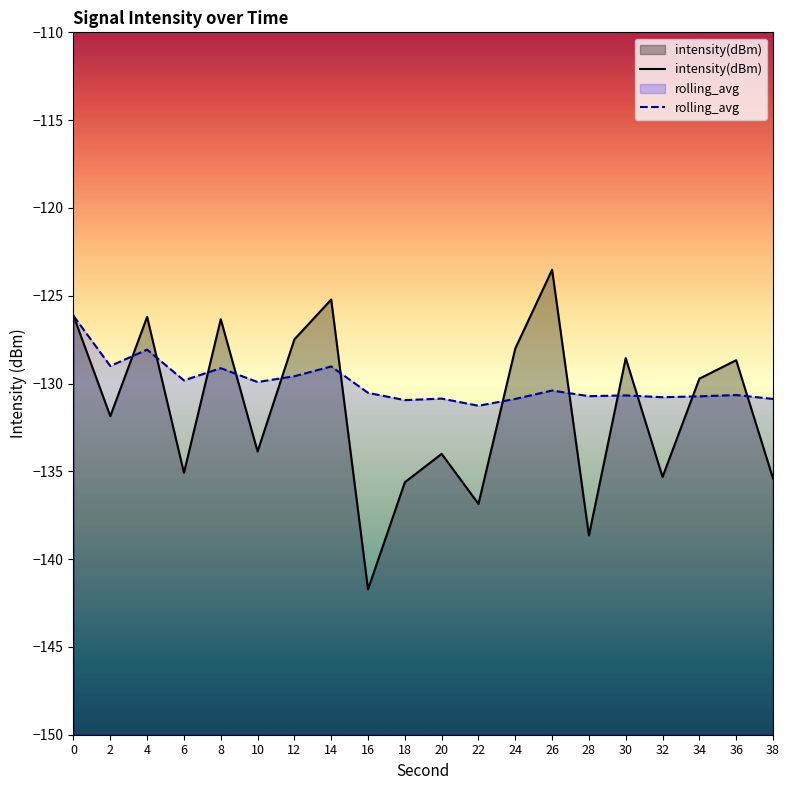

Reading left to right, list all the values displayed in this chart.

intensity(dBm): -126.1	-131.9	-126.2	-135.1	-126.3	-133.9	-127.5	-125.2	-141.7	-135.6	-134.0	-136.9	-128.0	-123.5	-138.7	-128.6	-135.3	-129.7	-128.7	-135.4
rolling_avg: -126.1	-129.0	-128.1	-129.8	-129.1	-129.9	-129.6	-129.0	-130.5	-130.9	-130.9	-131.3	-130.9	-130.4	-130.7	-130.7	-130.8	-130.7	-130.7	-130.9